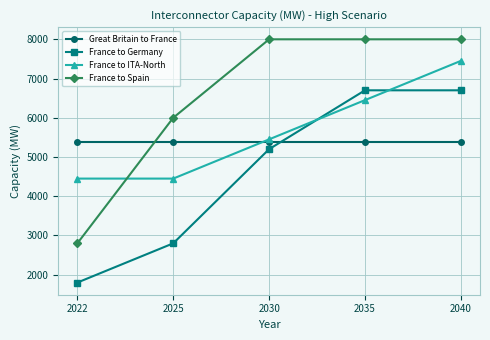

The value of France to Spain at 2035 is 8000. True or false?

True